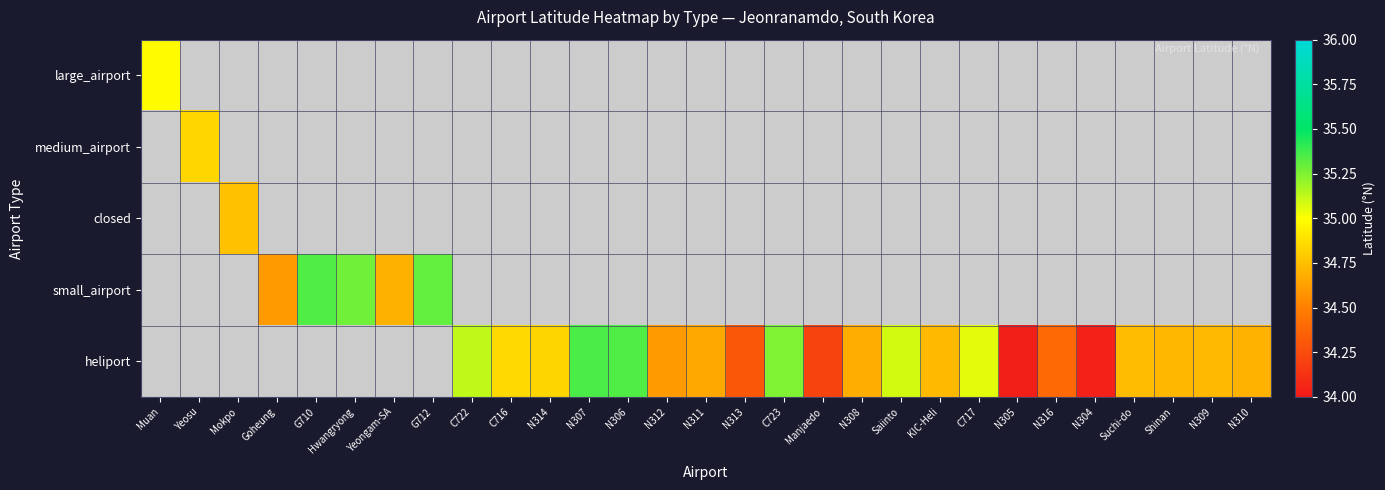

Count the number of categories in the chart.

29